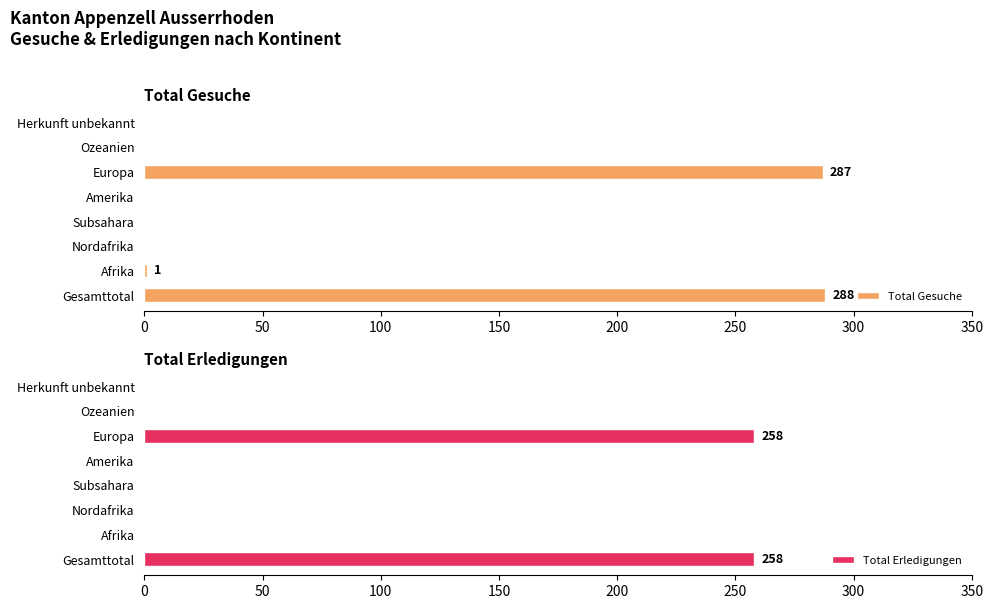

How many groups of bars are there?

8